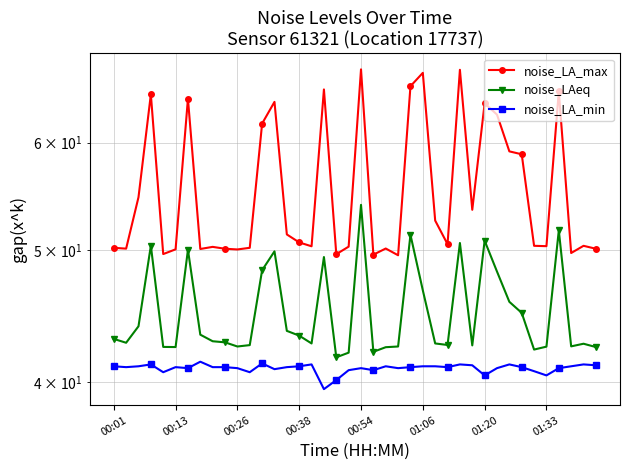

Reading right to left, extract all data points from this chart.

noise_LA_max: 50.1	50.4	49.8	65.5	50.4	50.4	58.8	59.1	62.9	64.1	53.6	67.9	50.5	52.6	67.5	66.0	49.6	50.2	49.6	67.9	50.3	49.7	65.7	50.4	50.7	51.4	64.3	62.0	50.2	50.1	50.1	50.3	50.1	64.7	50.1	49.7	65.1	54.7	50.1	50.2
noise_LAeq: 42.5	42.7	42.5	51.7	42.5	42.3	45.0	45.8	48.2	50.8	42.6	50.6	42.6	42.7	46.7	51.3	42.5	42.4	42.1	54.0	42.0	41.7	49.4	42.7	43.3	43.6	49.9	48.4	42.6	42.5	42.8	42.9	43.4	50.0	42.5	42.5	50.4	44.0	42.8	43.0
noise_LA_min: 41.2	41.2	41.1	41.0	40.5	40.8	41.0	41.2	41.0	40.5	41.2	41.2	41.0	41.1	41.1	41.0	41.0	41.1	40.8	41.0	40.8	40.1	39.5	41.2	41.1	41.0	40.9	41.3	40.7	41.0	41.0	41.0	41.4	41.0	41.0	40.7	41.2	41.1	41.0	41.1